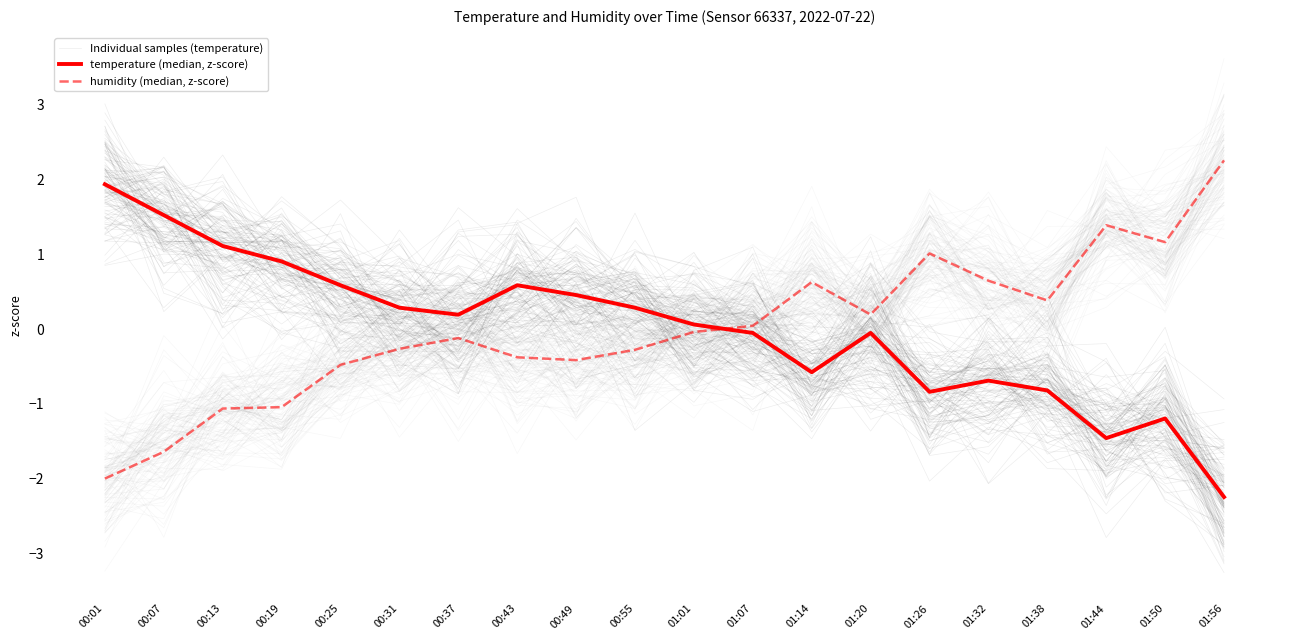

True or false: temperature (median, z-score) has a value of -2.1 at 01:50.

False